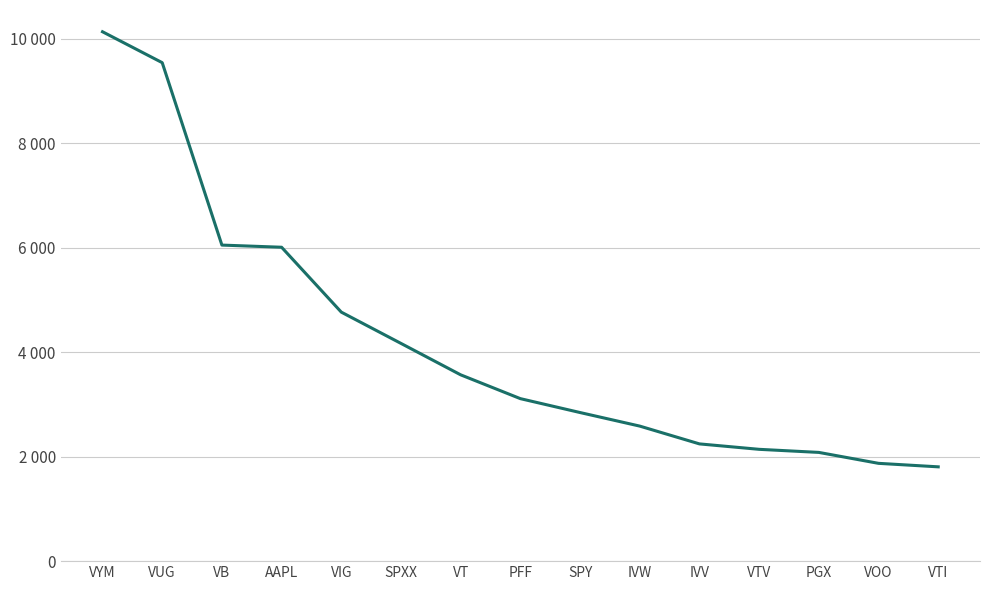

List the labels in order of value, largest first.

VYM, VUG, VB, AAPL, VIG, SPXX, VT, PFF, SPY, IVW, IVV, VTV, PGX, VOO, VTI